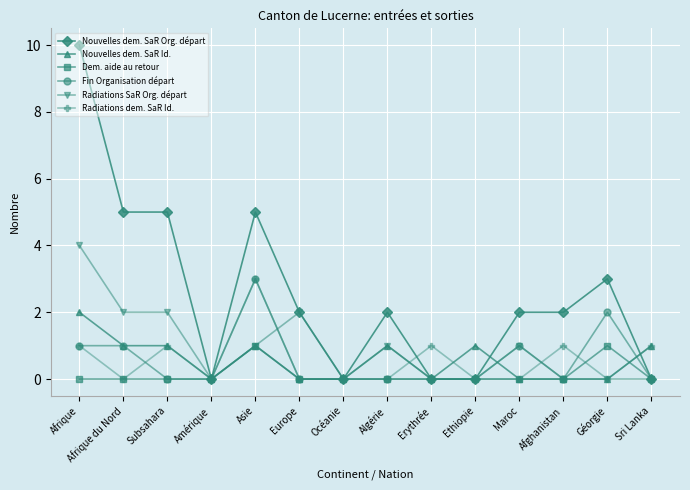

What is the difference between the Fin Organisation départ values at Océanie and Maroc?

1